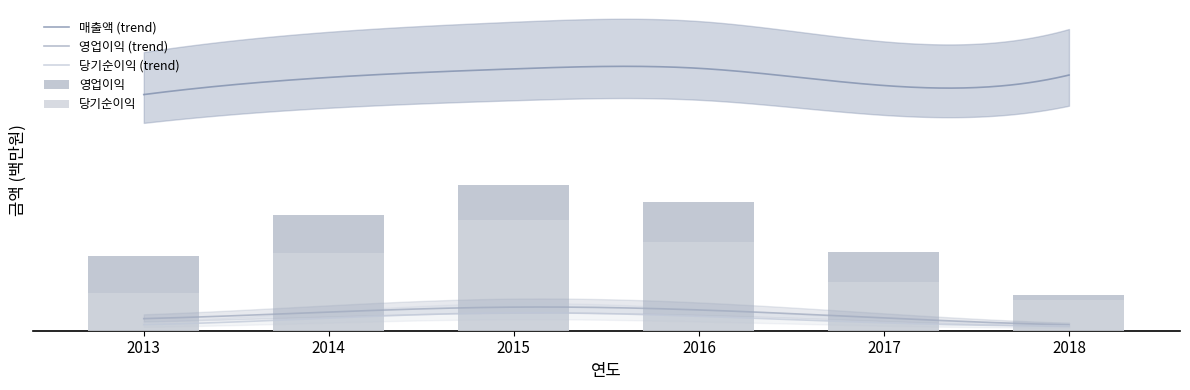

How many groups of bars are there?

6